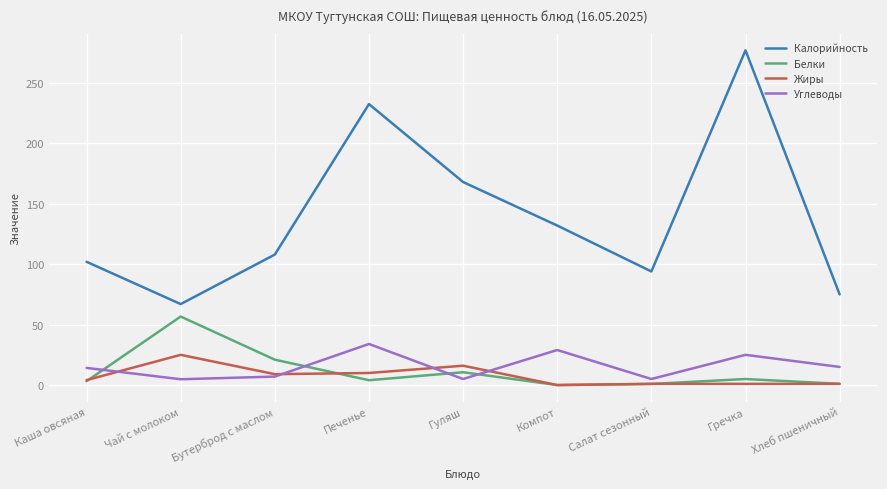

Where does the Углеводы series first go above 14?

Каша овсяная